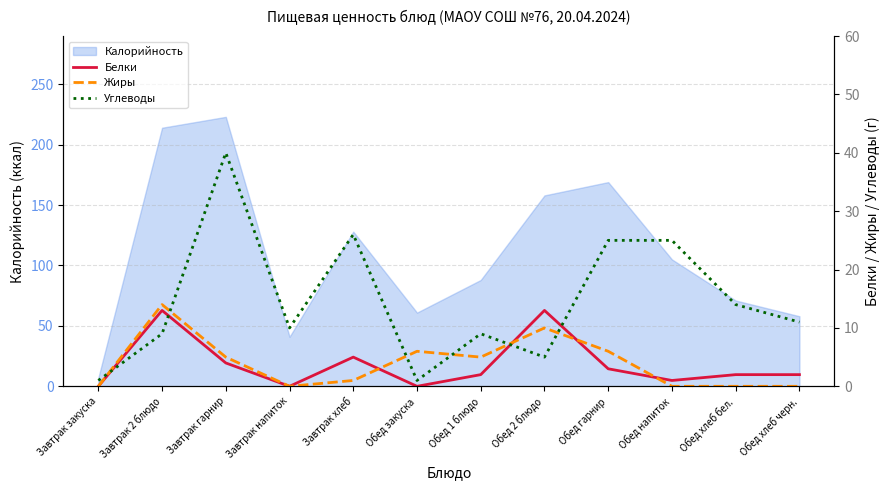

What is the sum of all Белки values?

45